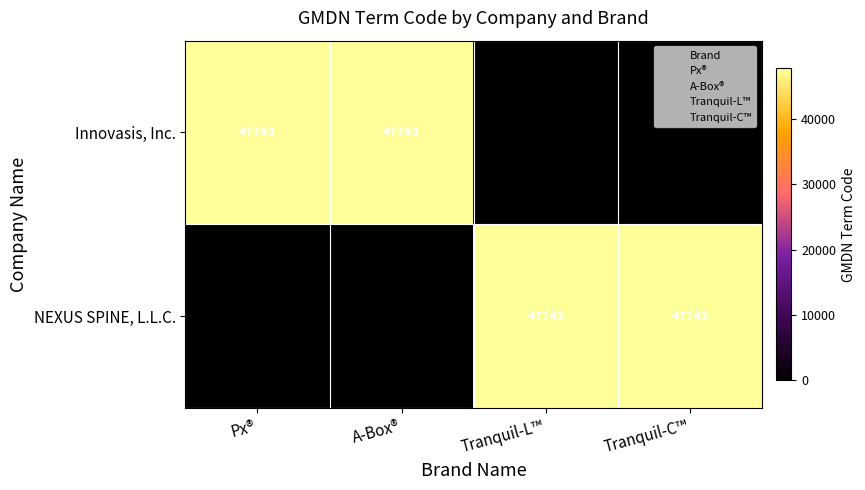

At which label is NEXUS SPINE, L.L.C. closest to 23871?

Px®